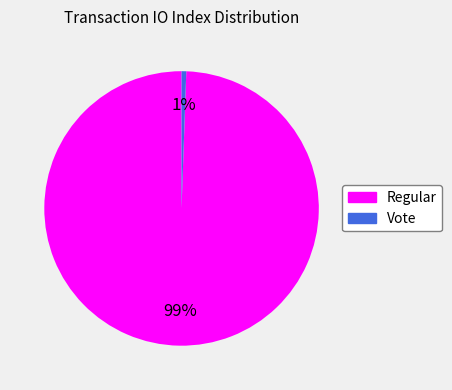

Is the sum of Vote and Regular greater than half?

Yes